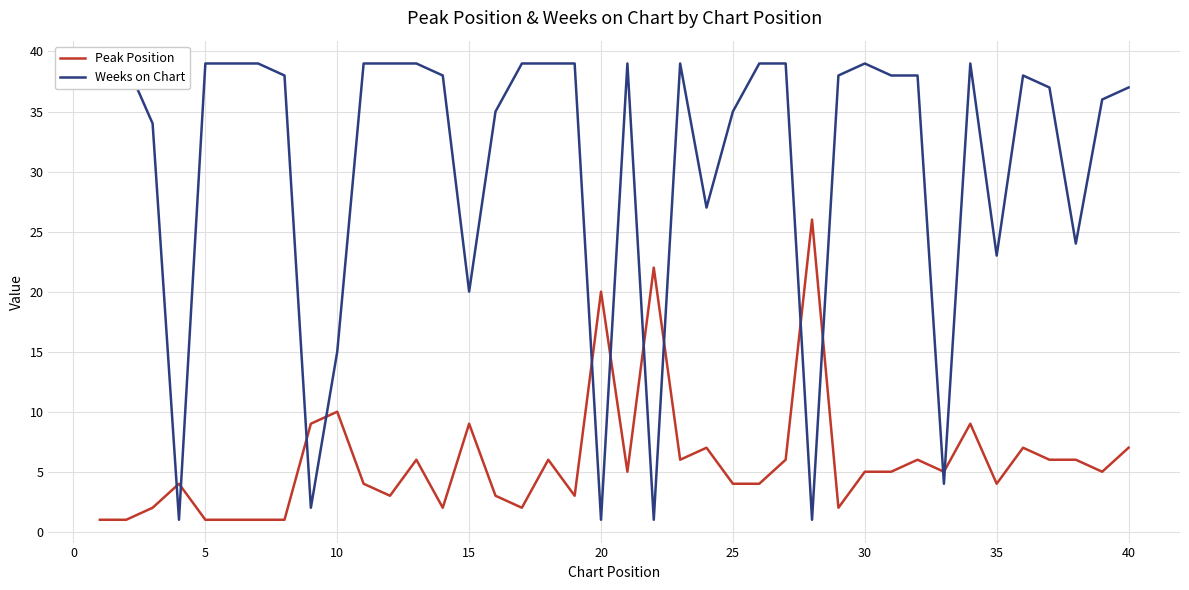

How many interior local peaks does the Weeks on Chart series have?

5